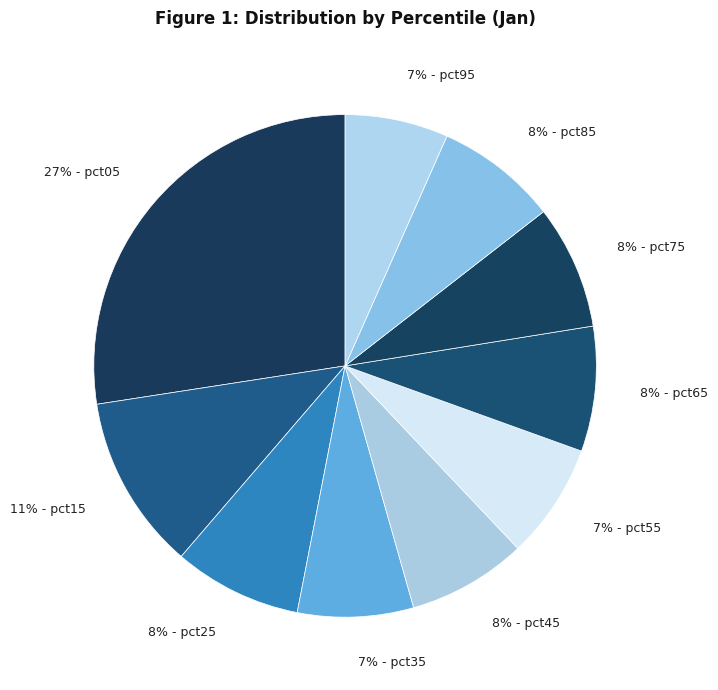

What percentage is the 7% - pct55 slice, to the nearest percent?

7%